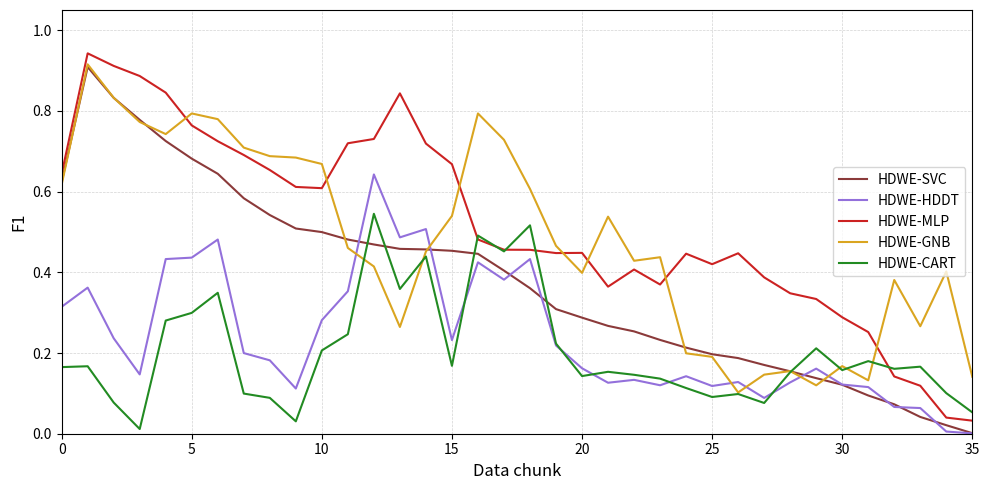

True or false: HDWE-MLP has more than 2 points higher than both neighbors.

True